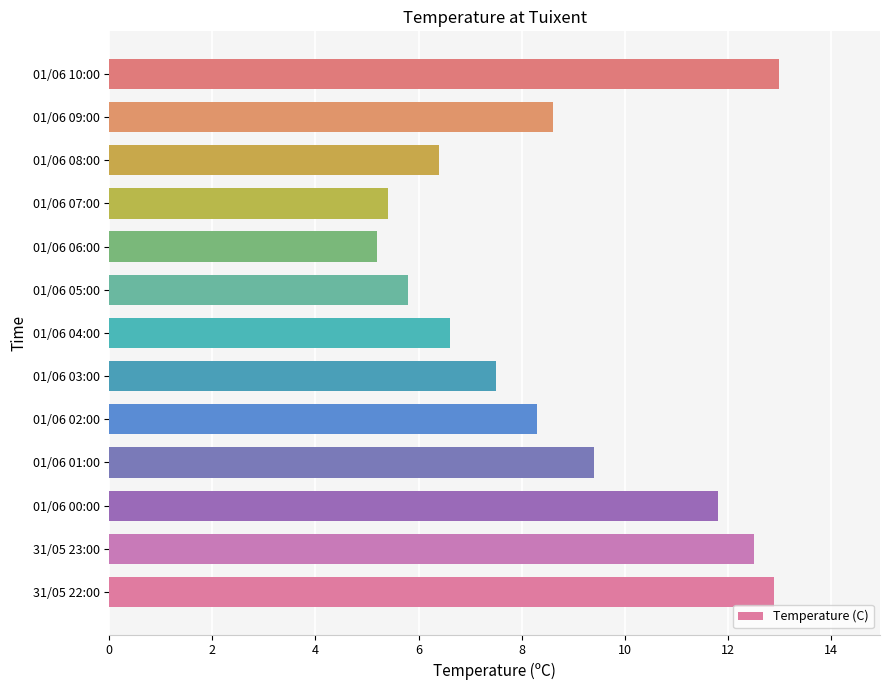

How many values are below 8?

6